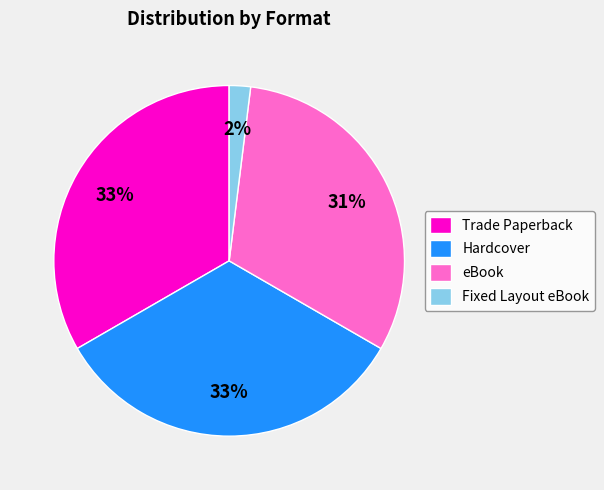

The Hardcover slice represents 28% of the pie. True or false?

False